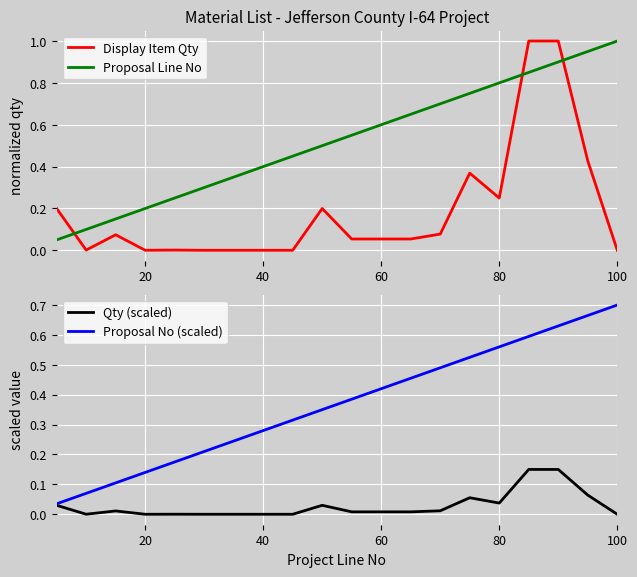

Which series has the widest spread of values?

Display Item Qty